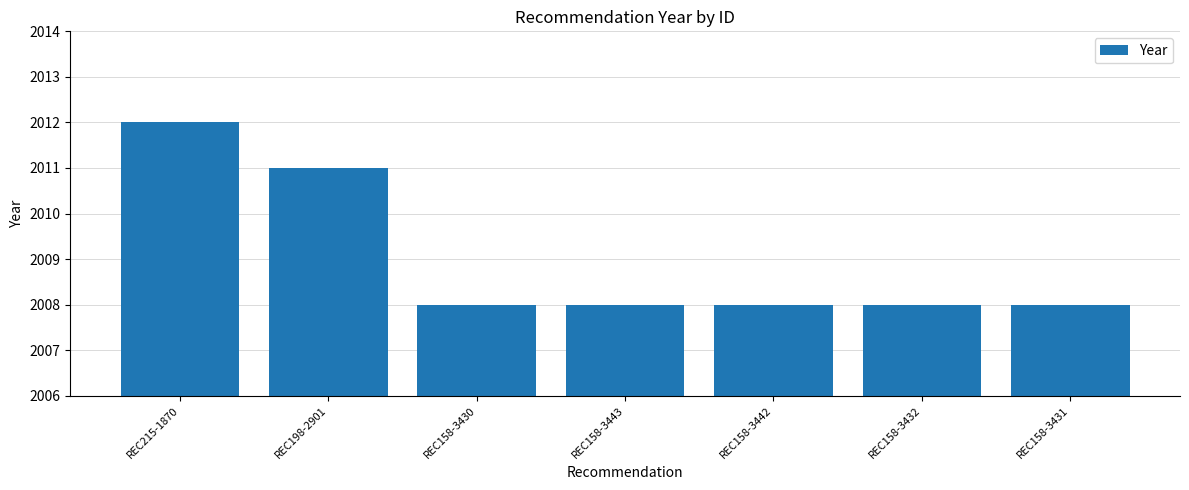

What is the smallest value displayed?

2008